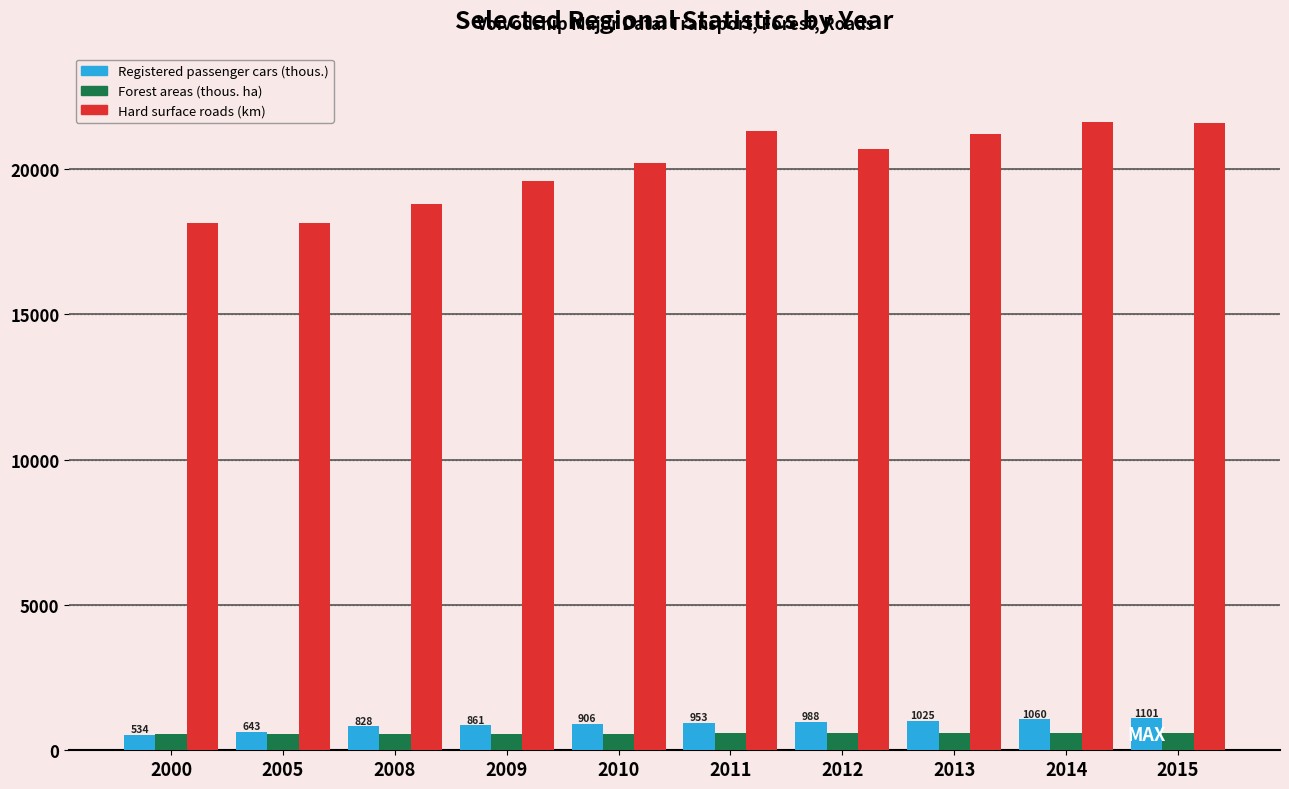

What is the average value of the Registered passenger cars (thous.) series?

889.8